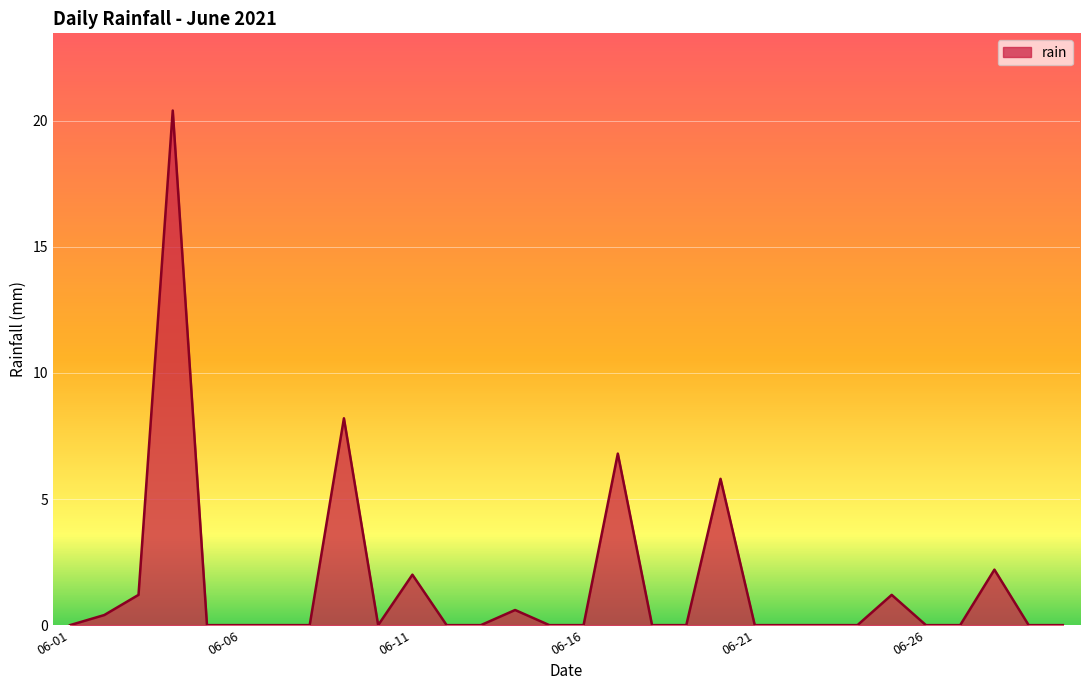

What is the difference between the maximum and second lowest values?

20.4